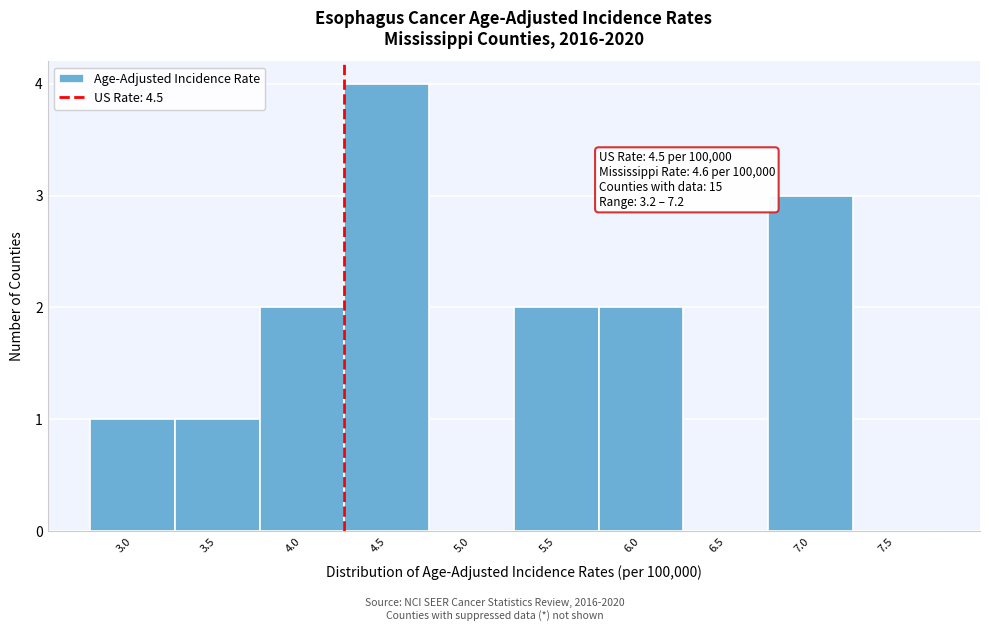

Reading right to left, what are all the values shown in this chart?

7.5=0	7.0=3	6.5=0	6.0=2	5.5=2	5.0=0	4.5=4	4.0=2	3.5=1	3.0=1